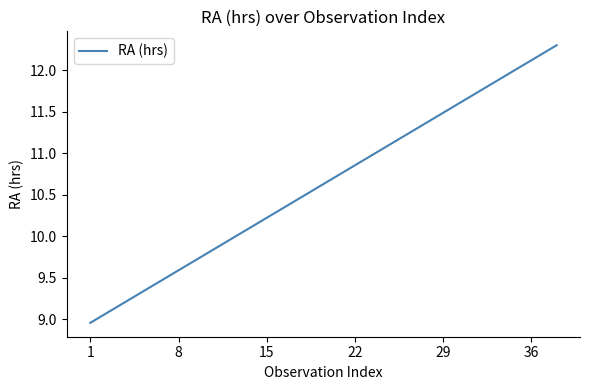

What is the difference between the maximum and minimum values?

3.3